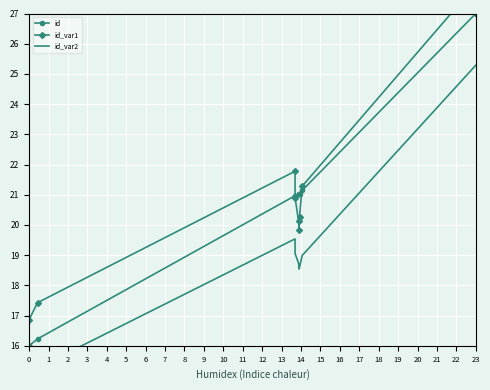

What is the difference between the highest and lowest values at 8?

2.3